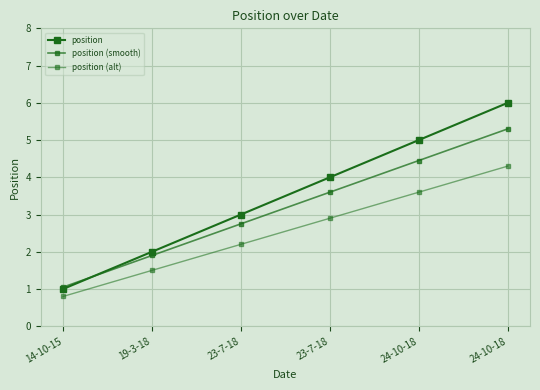

Is this an area chart (filled region under the line)?

No